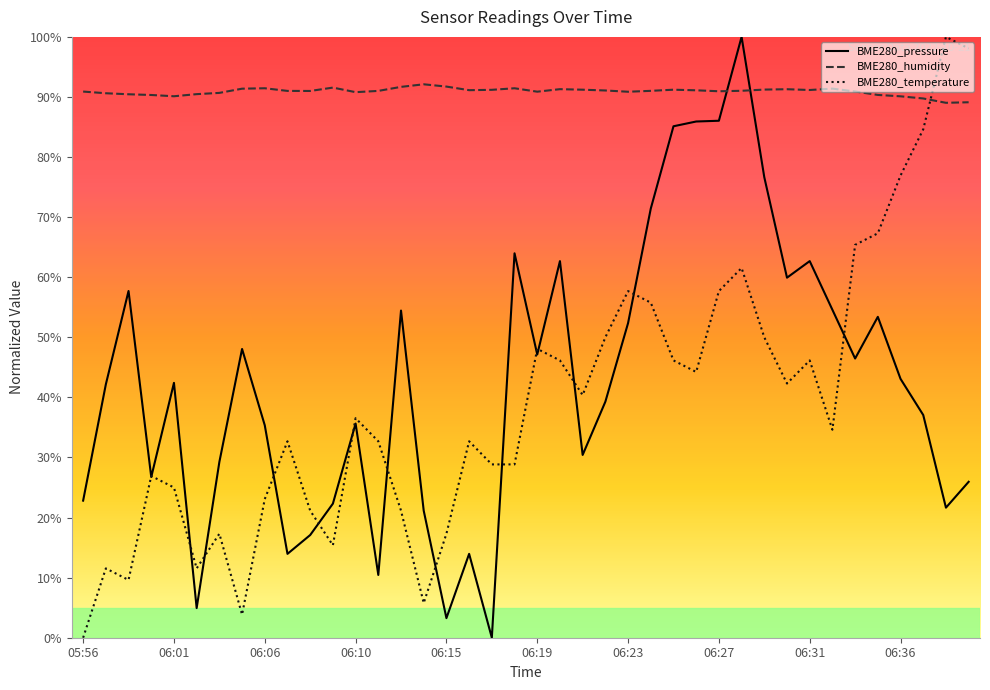

At which category does the chart reach its minimum across all series?

06:17